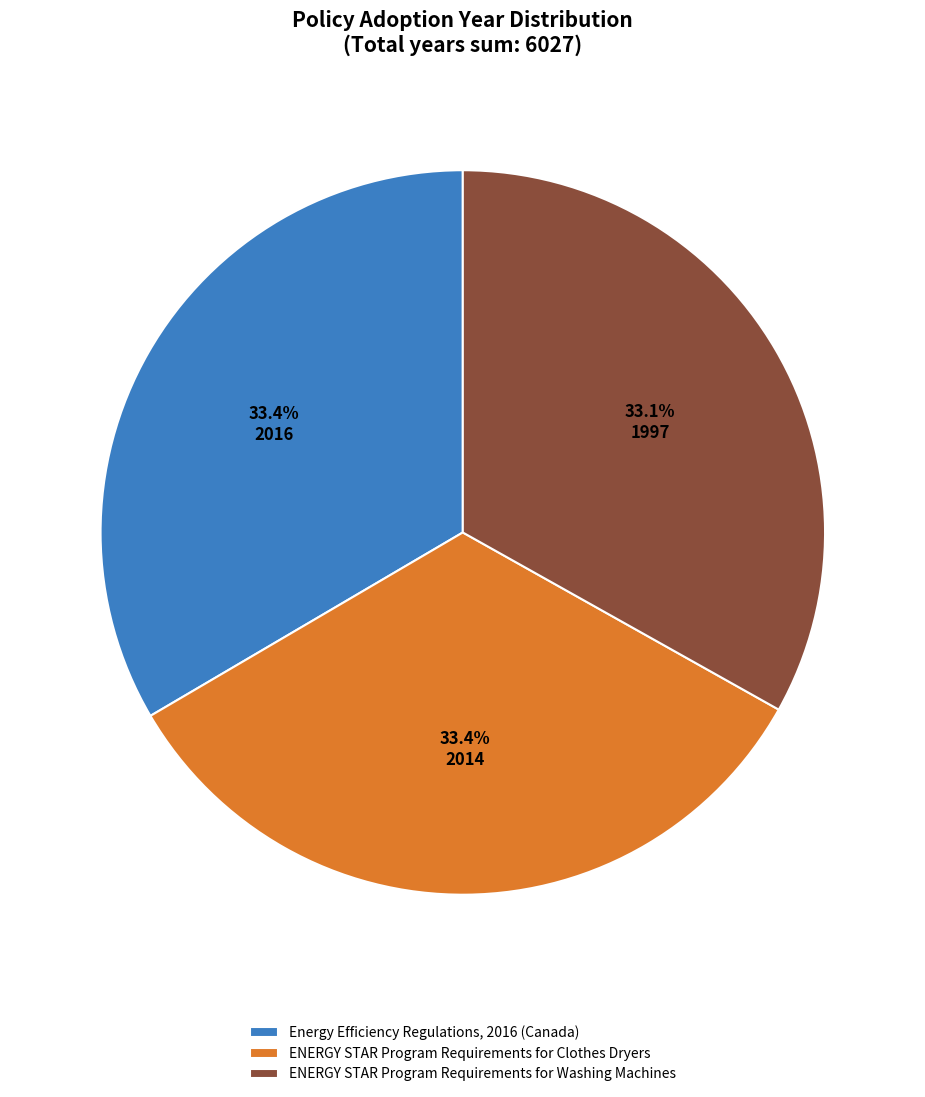

To the nearest percent, what percentage of the pie is ENERGY STAR Program Requirements for Clothes Dryers?

33%